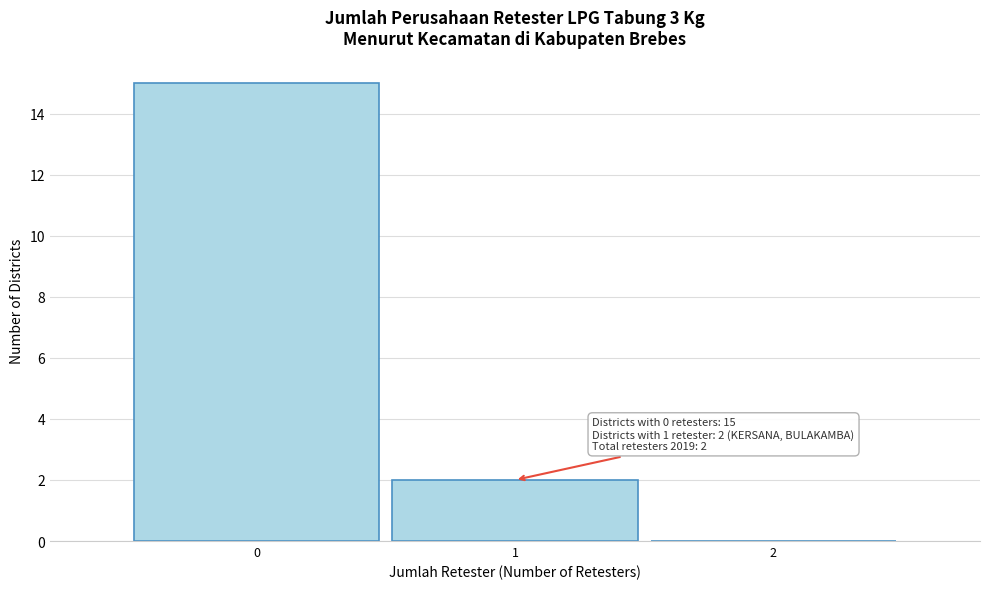

Which range on the x-axis has the tallest bar?

-0.5 to 0.5